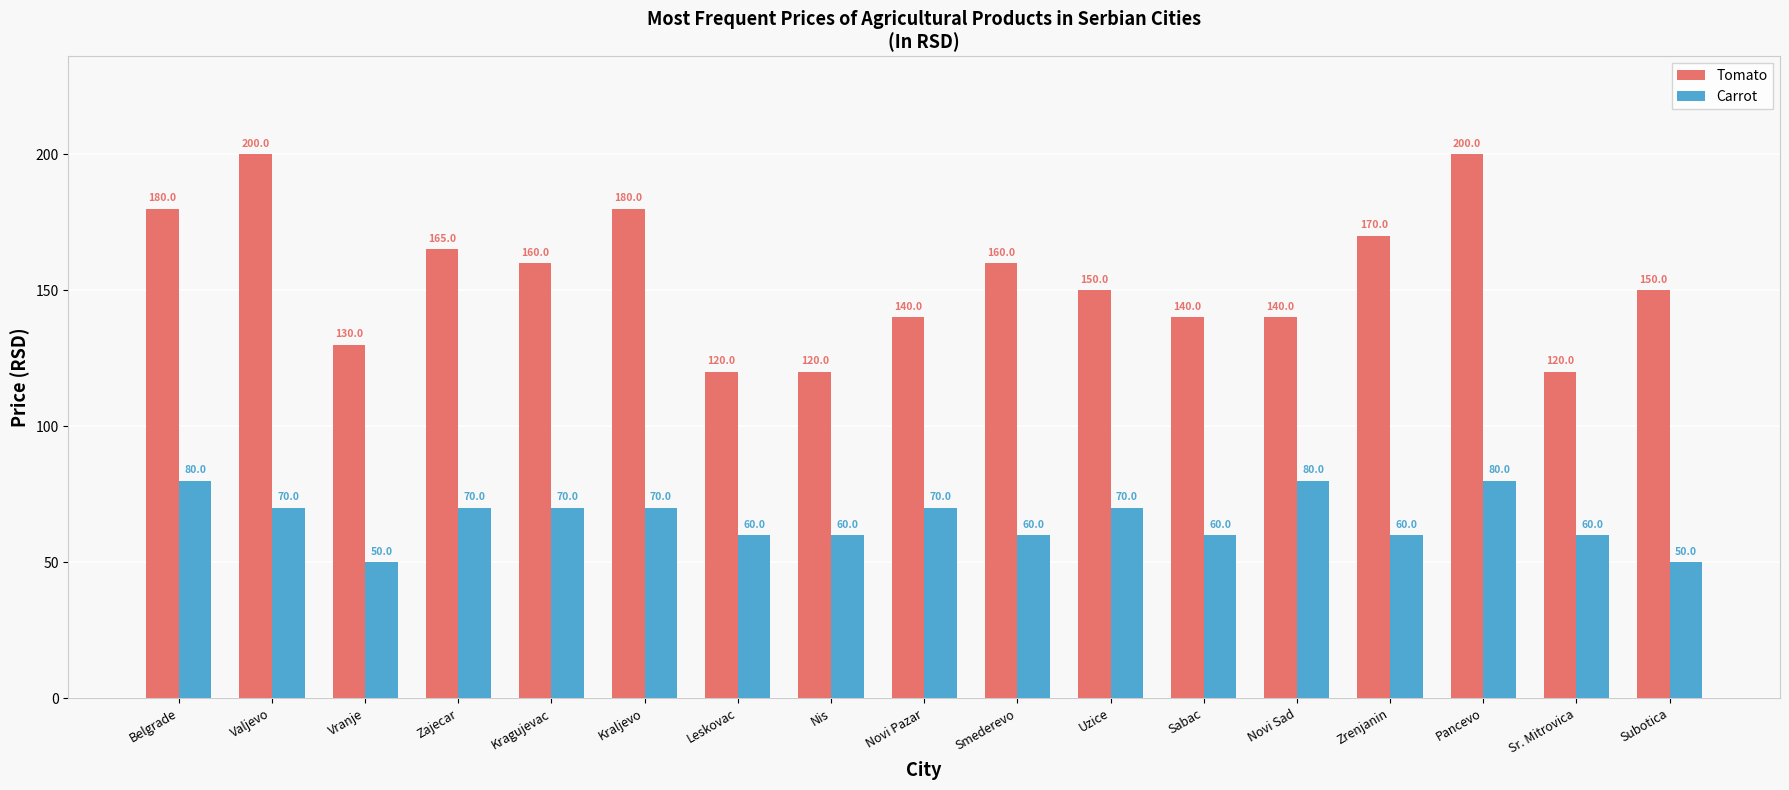

What are all the series names shown in the legend?

Tomato, Carrot